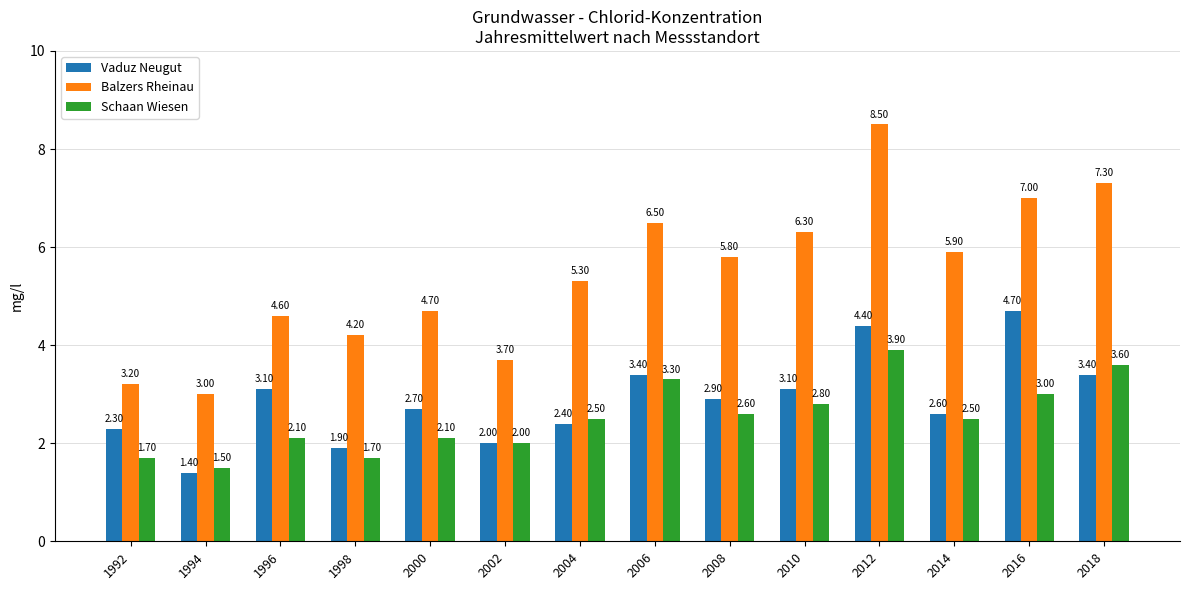

Rank the series at 2010 from lowest to highest value.

Schaan Wiesen, Vaduz Neugut, Balzers Rheinau